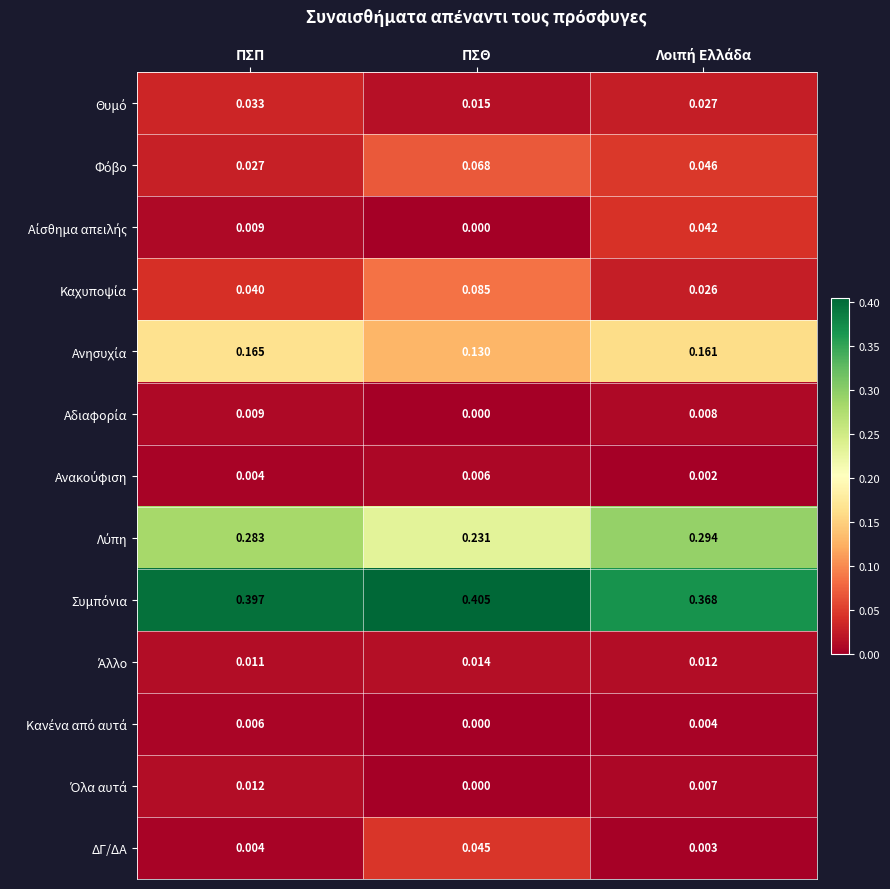

At which category does the chart reach its peak across all series?

ΠΣΘ